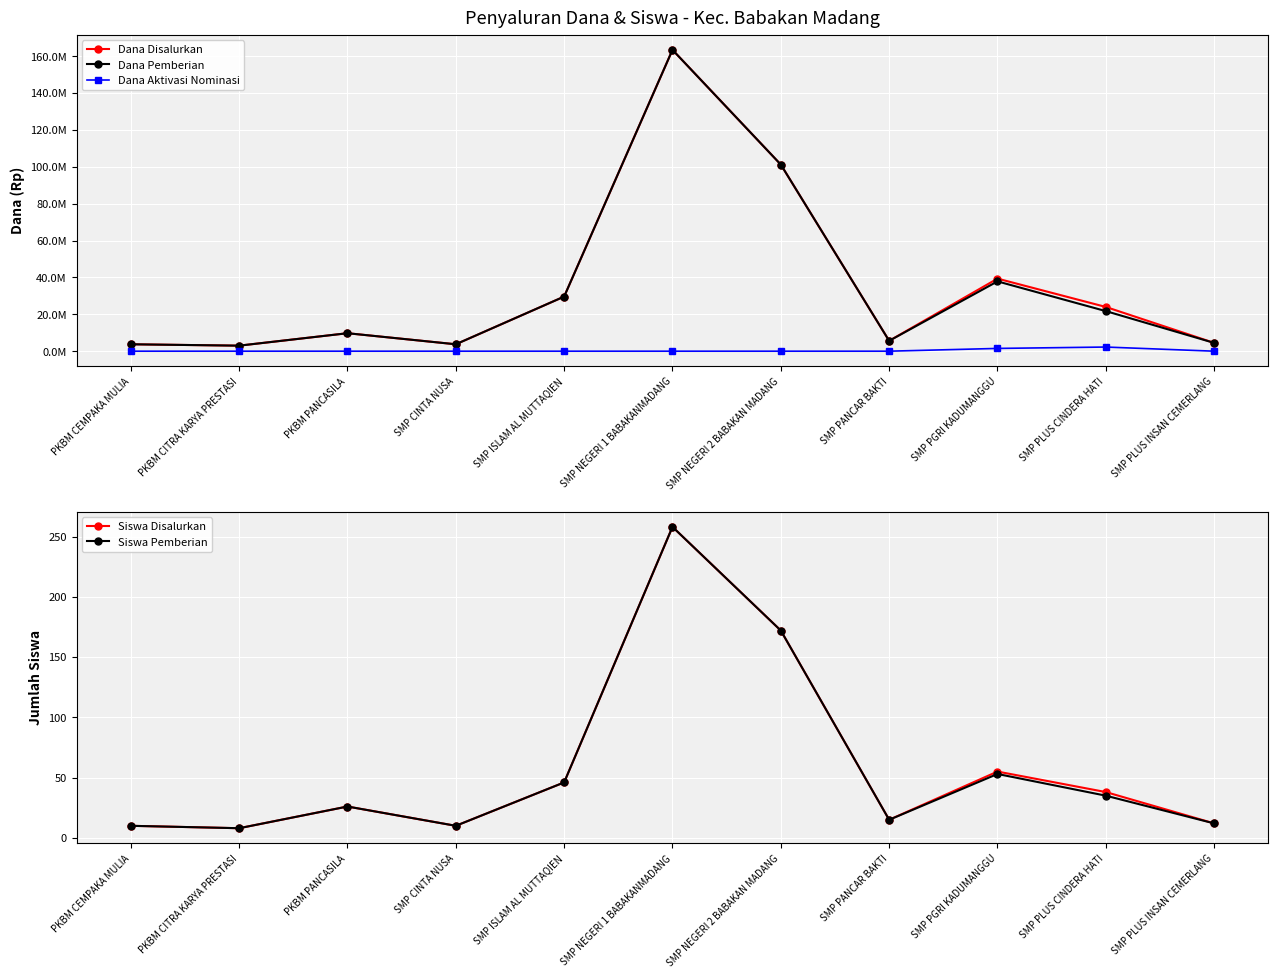

Which has a higher value, SMP ISLAM AL MUTTAQIEN or SMP NEGERI 1 BABAKANMADANG?

SMP NEGERI 1 BABAKANMADANG